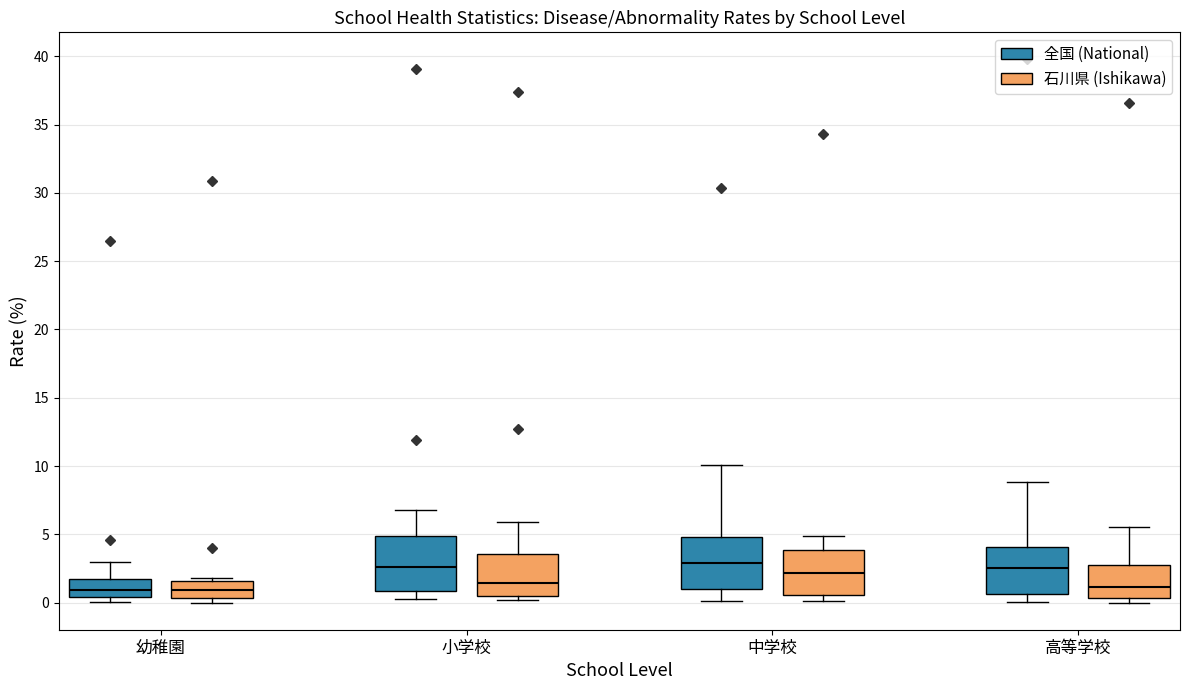

Reading left to right, read every box against the y-axis: the position of its median line, the range the box covers, and the ends of its whiskers. The values are not printed on the chart, so give them approximately, as read against the axis.

幼稚園 (全国 (National)): median 1.0, box 0.5 to 1.5, whiskers 0.0 to 3.0
幼稚園 (石川県 (Ishikawa)): median 1.0, box 0.5 to 1.5, whiskers 0.0 to 2.0
小学校 (全国 (National)): median 2.5, box 1.0 to 5.0, whiskers 0.0 to 7.0
小学校 (石川県 (Ishikawa)): median 1.5, box 0.5 to 3.5, whiskers 0.0 to 6.0
中学校 (全国 (National)): median 3.0, box 1.0 to 5.0, whiskers 0.0 to 10.0
中学校 (石川県 (Ishikawa)): median 2.0, box 0.5 to 4.0, whiskers 0.0 to 5.0
高等学校 (全国 (National)): median 2.5, box 0.5 to 4.0, whiskers 0.0 to 9.0
高等学校 (石川県 (Ishikawa)): median 1.0, box 0.5 to 3.0, whiskers 0.0 to 5.5